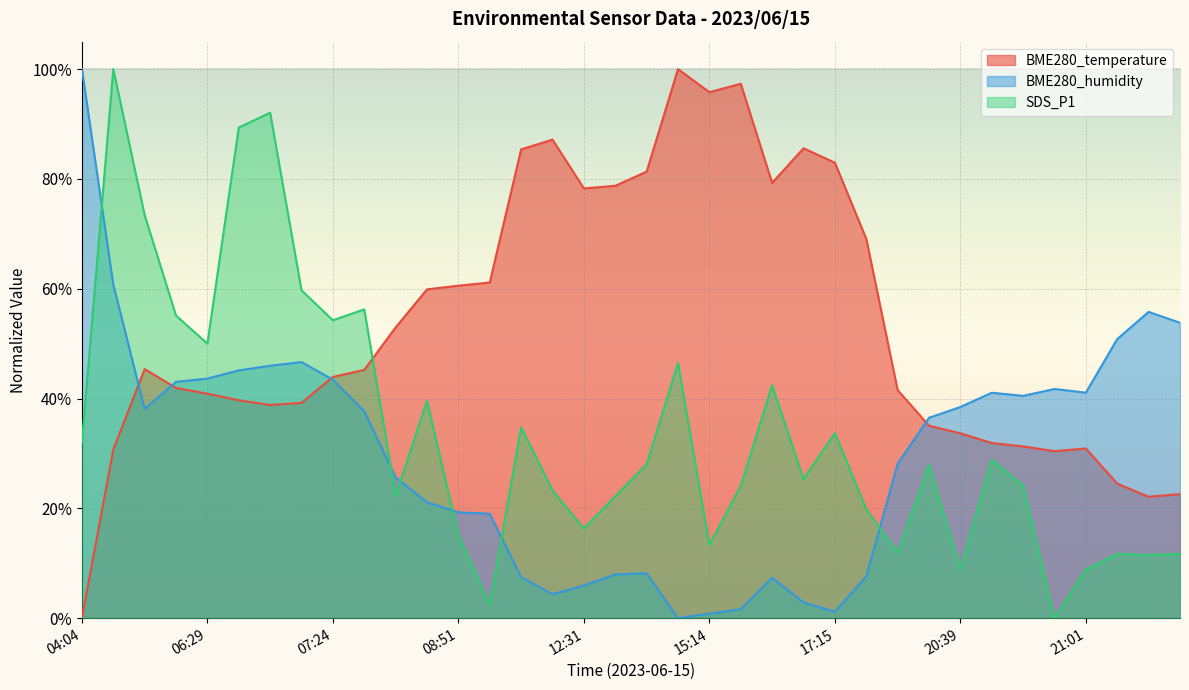

How many interior local valleys does the BME280_humidity series have?

6